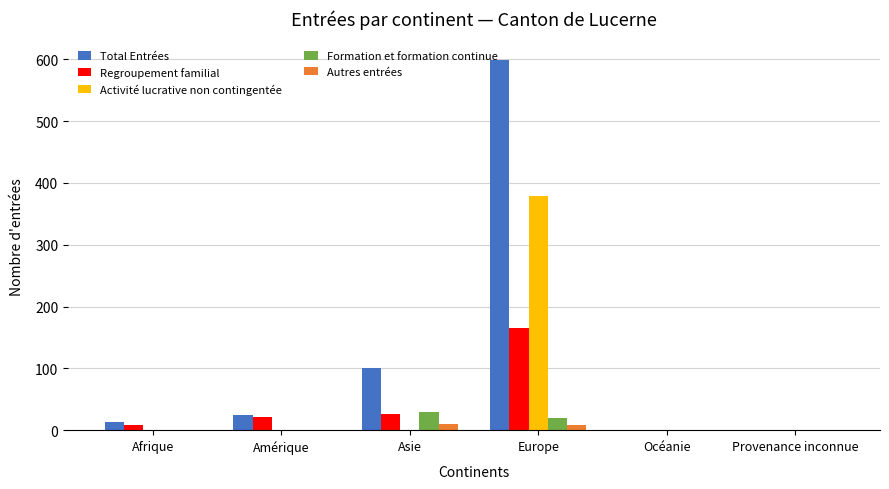

Which series has the largest total across all categories?

Total Entrées